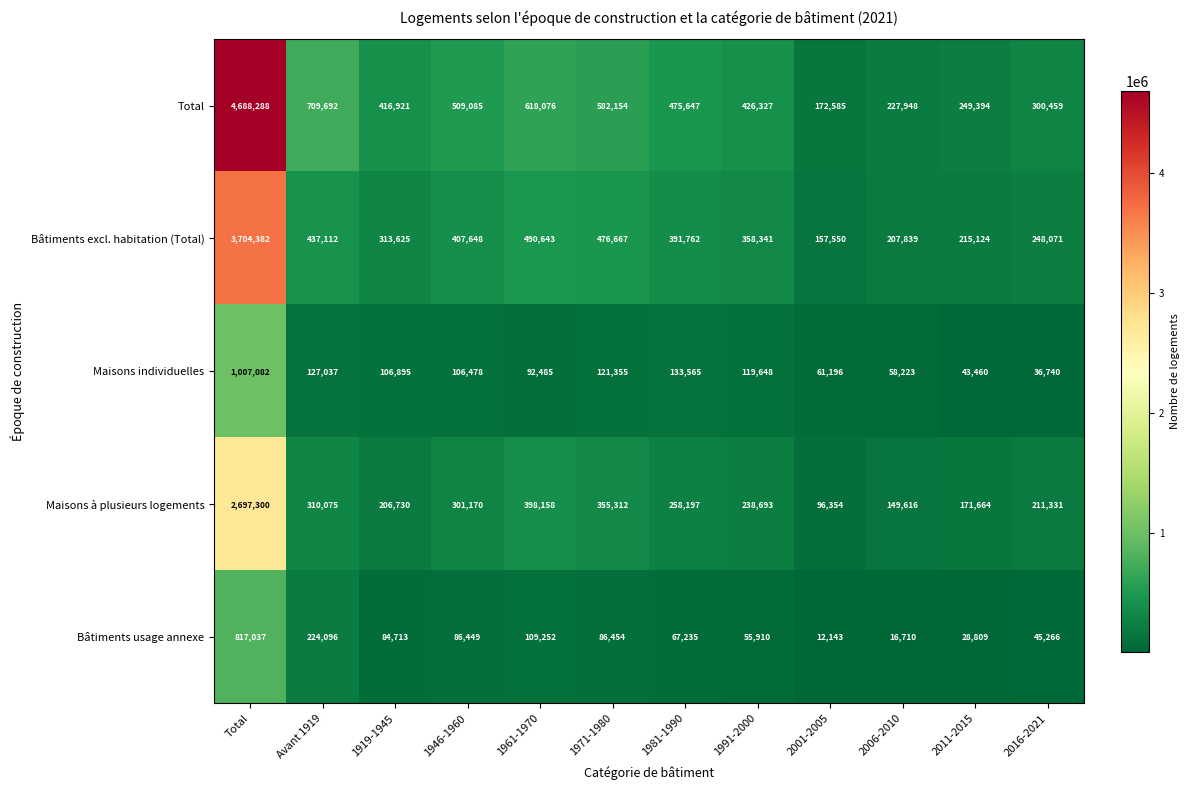

What is the average value of the Bâtiments usage annexe series?

136173